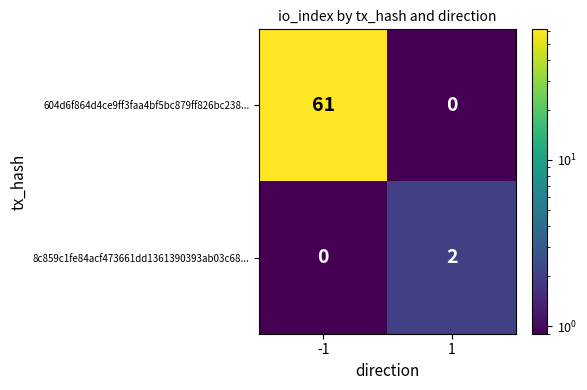

Which series has the largest total across all categories?

604d6f864d4ce9ff3faa4bf5bc879ff826bc238...